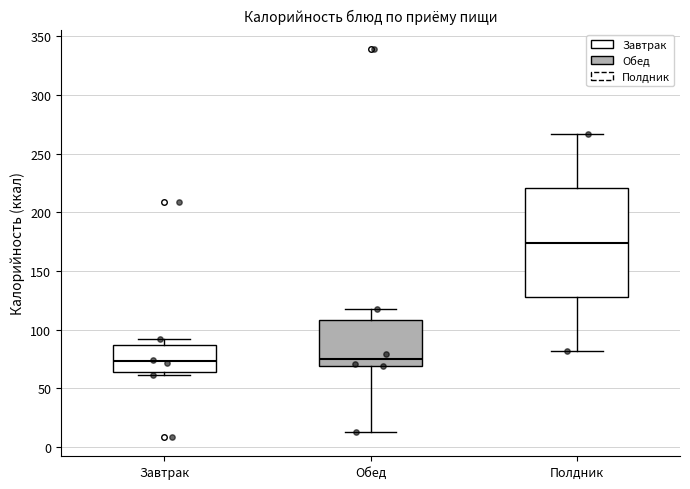

Comparing the boxes themselves (not the whiskers), which one is the tallest?

Полдник